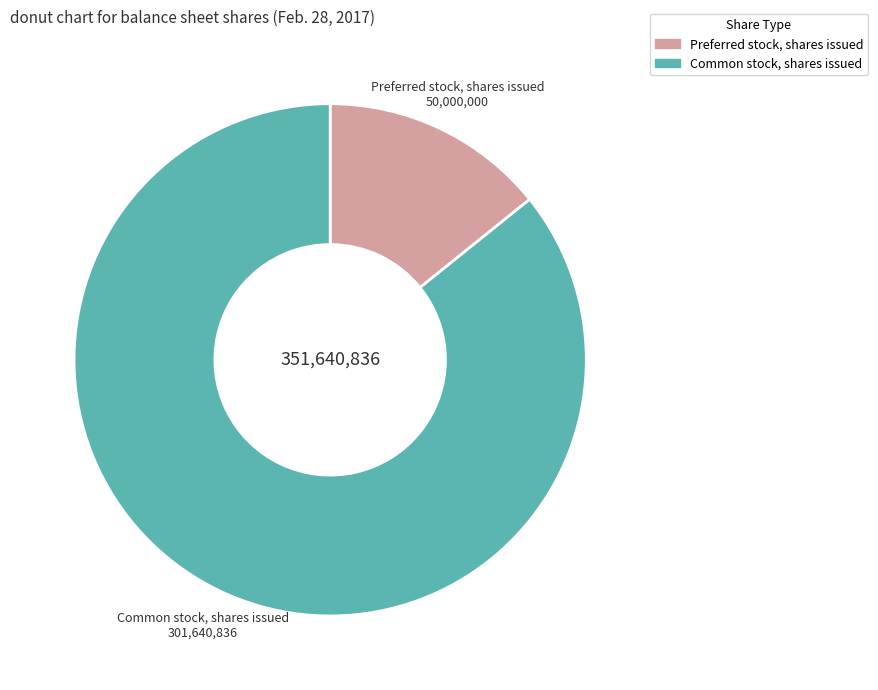

Which category has the smallest portion of the pie?

Preferred stock, shares issued